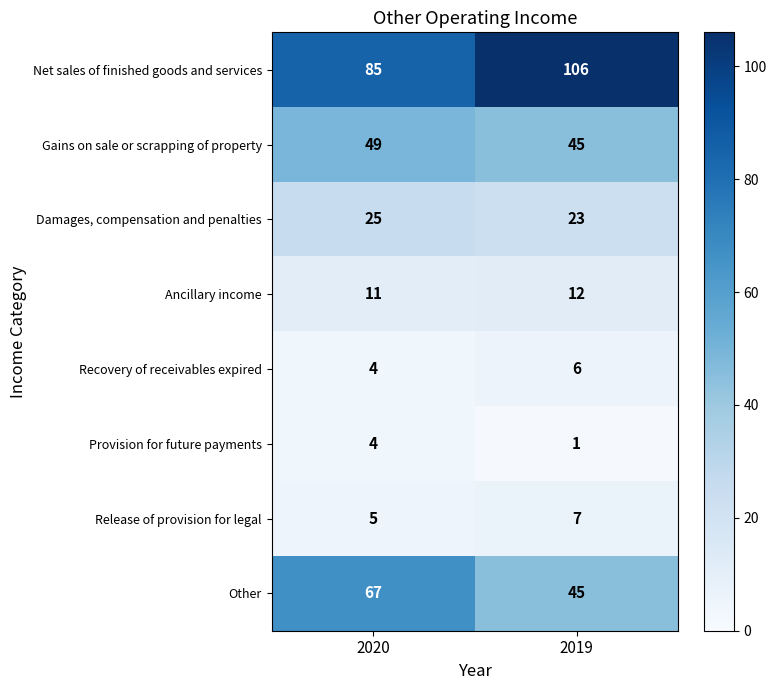

Reading left to right, list all the values displayed in this chart.

Net sales of finished goods and services: 85	106
Gains on sale or scrapping of property: 49	45
Damages, compensation and penalties: 25	23
Ancillary income: 11	12
Recovery of receivables expired: 4	6
Provision for future payments: 4	1
Release of provision for legal: 5	7
Other: 67	45